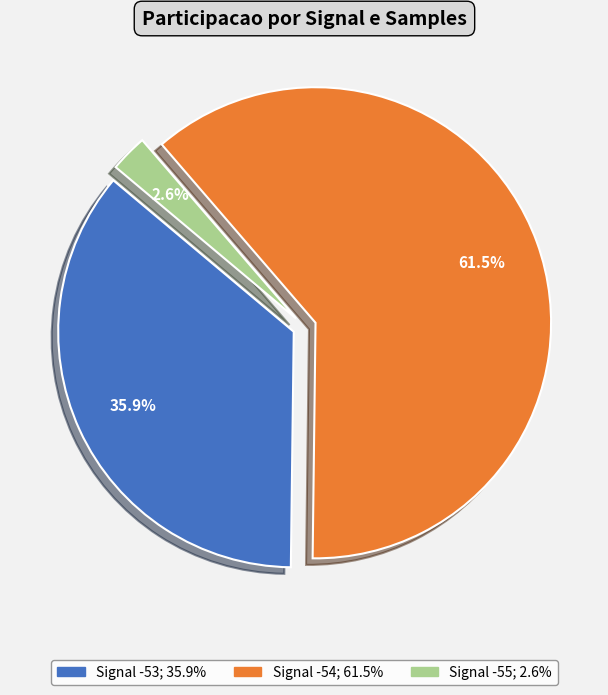

Is there any slice that represents more than half of the pie?

Yes